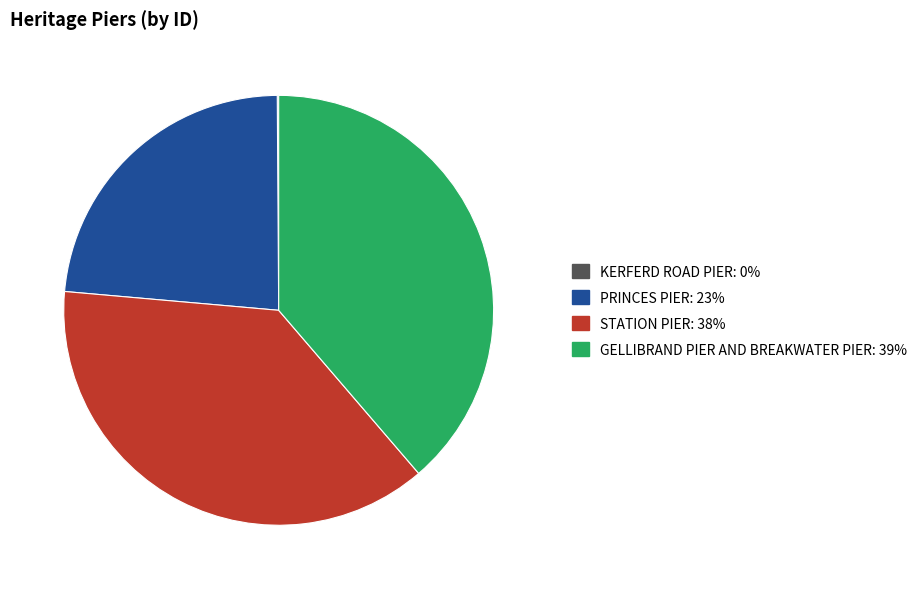

Is there a majority slice in this chart?

No